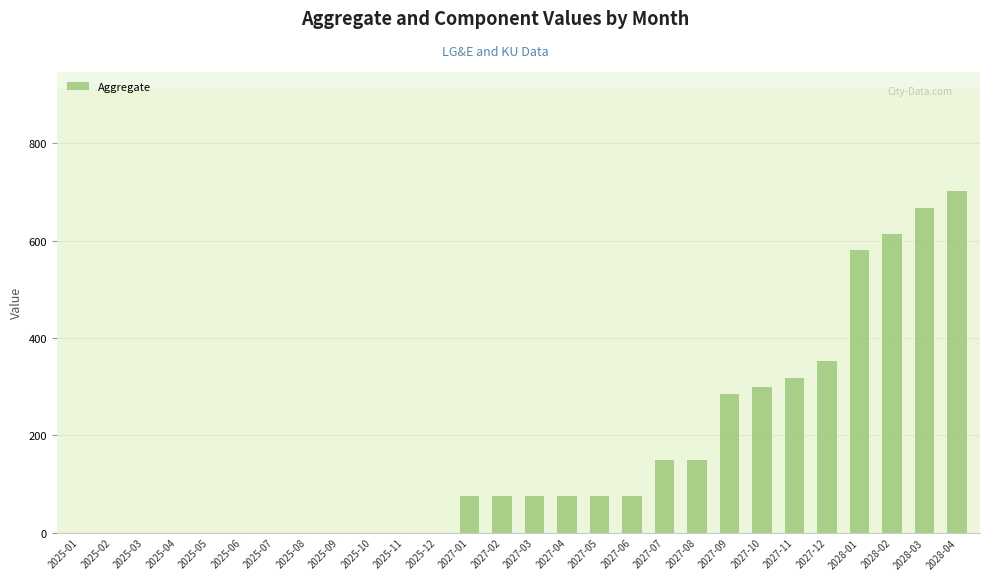

What is the sum of all values?

4566.8